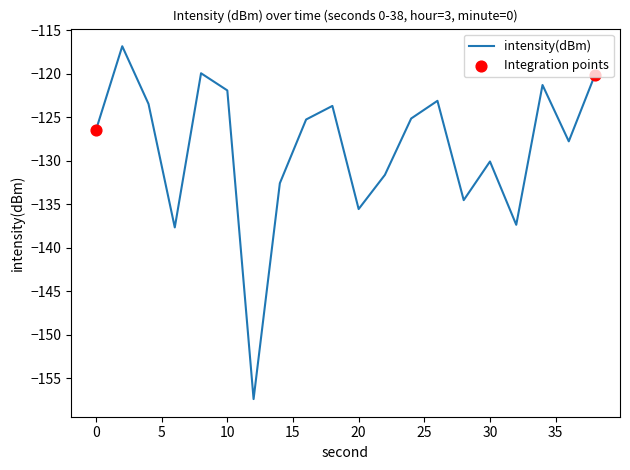

What is the minimum value shown in the chart?

-157.4